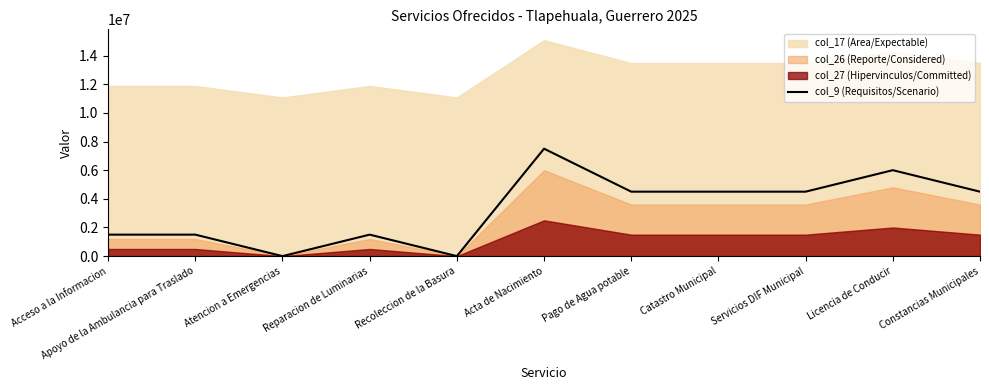

Rank the categories by value from highest to lowest.

Acta de Nacimiento, Licencia de Conducir, Pago de Agua potable, Catastro Municipal, Servicios DIF Municipal, Constancias Municipales, Acceso a la Informacion, Apoyo de la Ambulancia para Traslado, Reparacion de Luminarias, Atencion a Emergencias, Recoleccion de la Basura